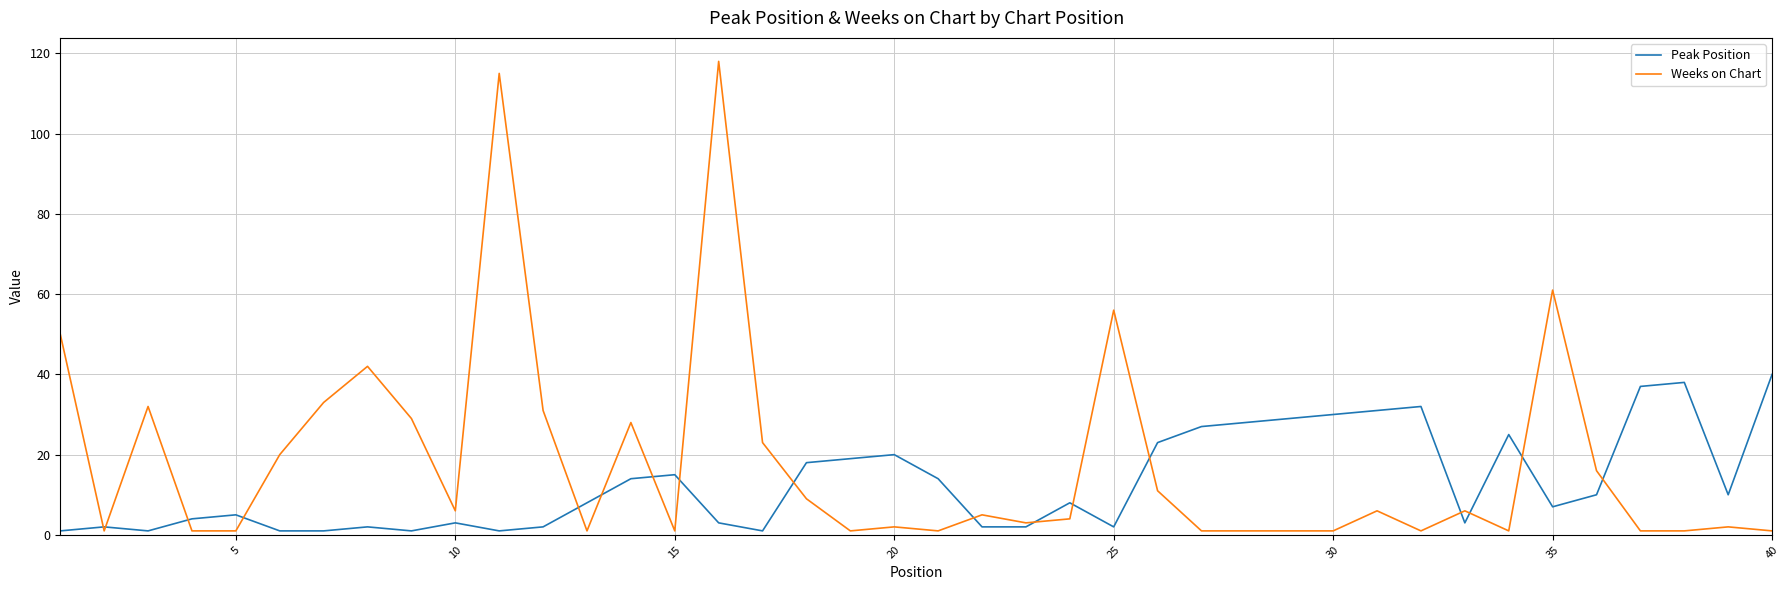

Which series has the largest total across all categories?

Weeks on Chart